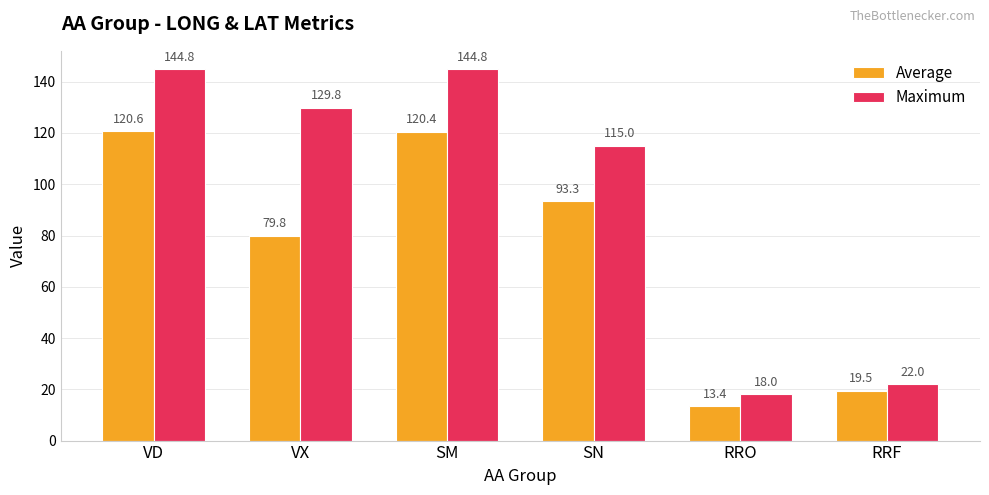

Which series has the widest spread of values?

Maximum